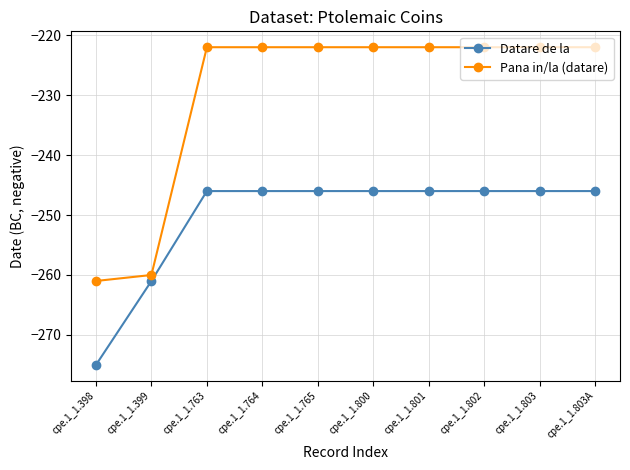

Does the chart display data point markers on the line(s)?

Yes